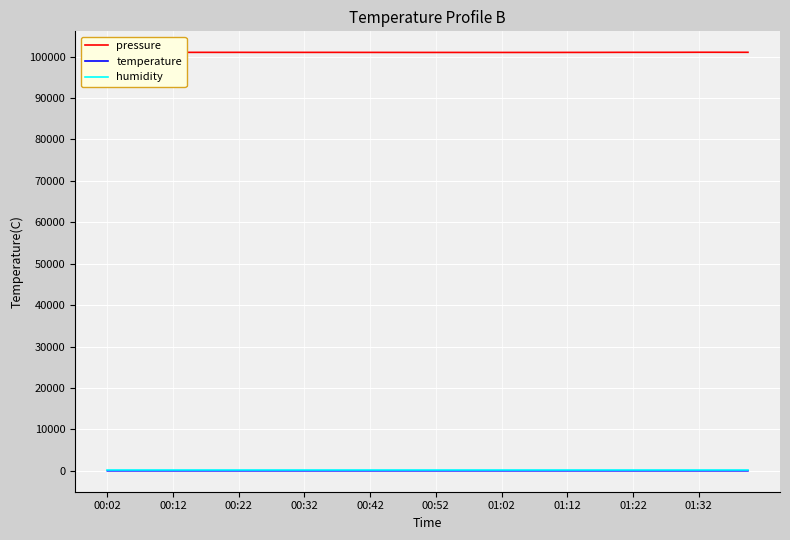

What is the maximum value shown in the chart?

101024.8